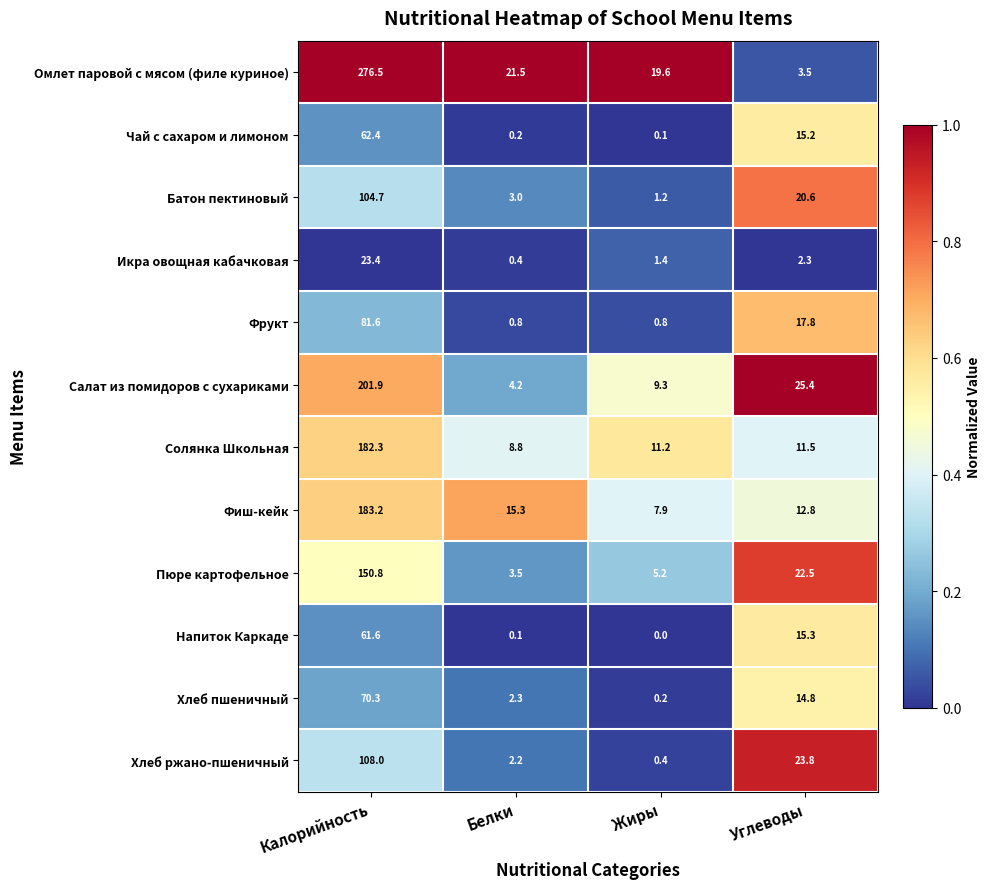

Which series has the largest range (max minus min)?

Омлет паровой с мясом (филе куриное)